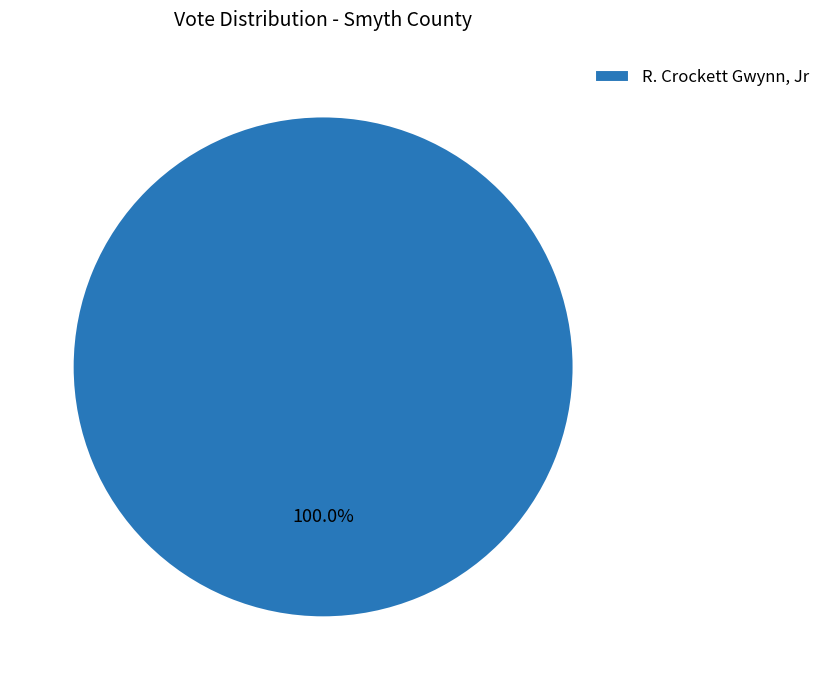

Rank the categories by value from highest to lowest.

R. Crockett Gwynn, Jr